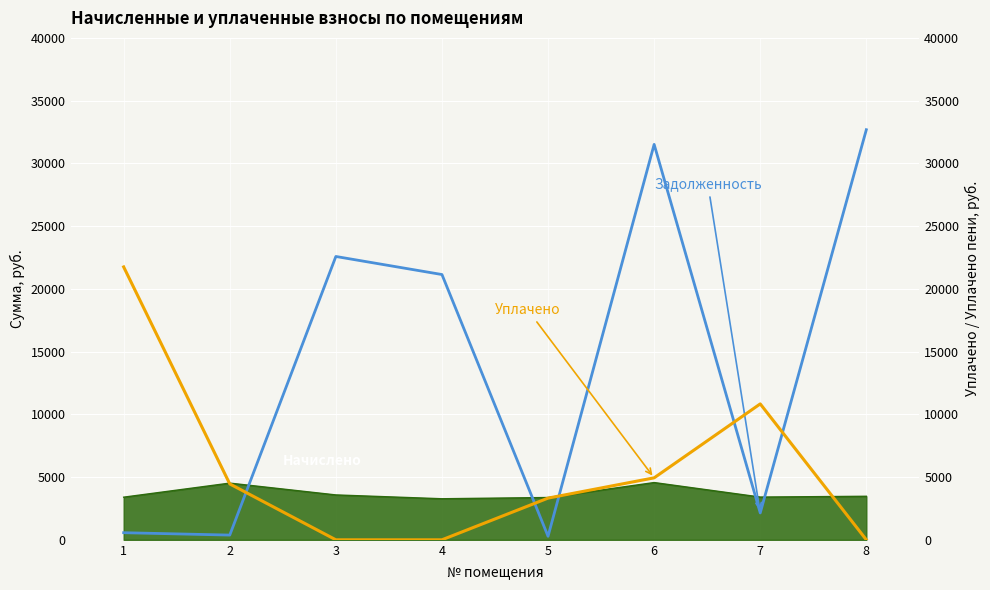

Where is the first local maximum for Уплачено?

7